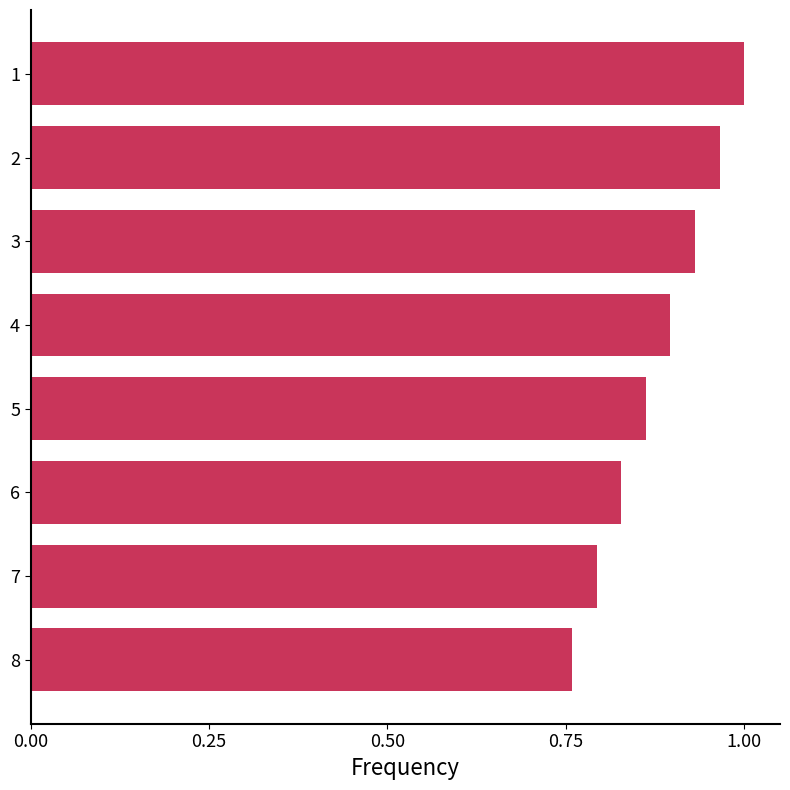

How many distinct data groups are displayed?

1